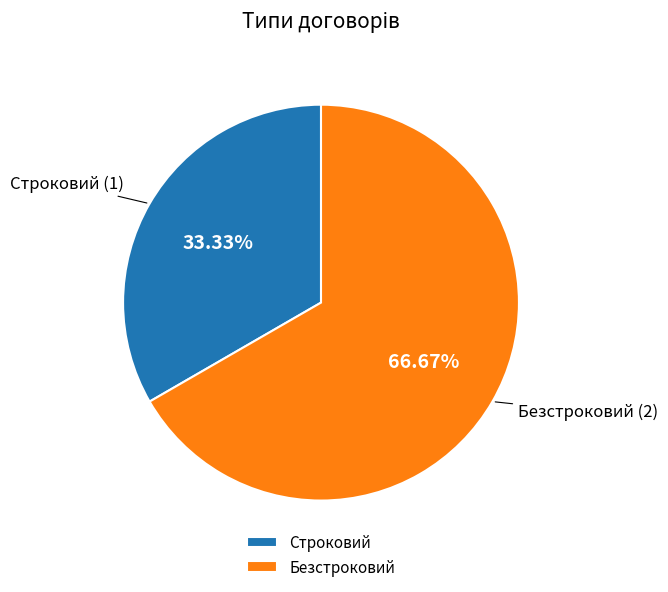

Count the number of slices in the pie.

2